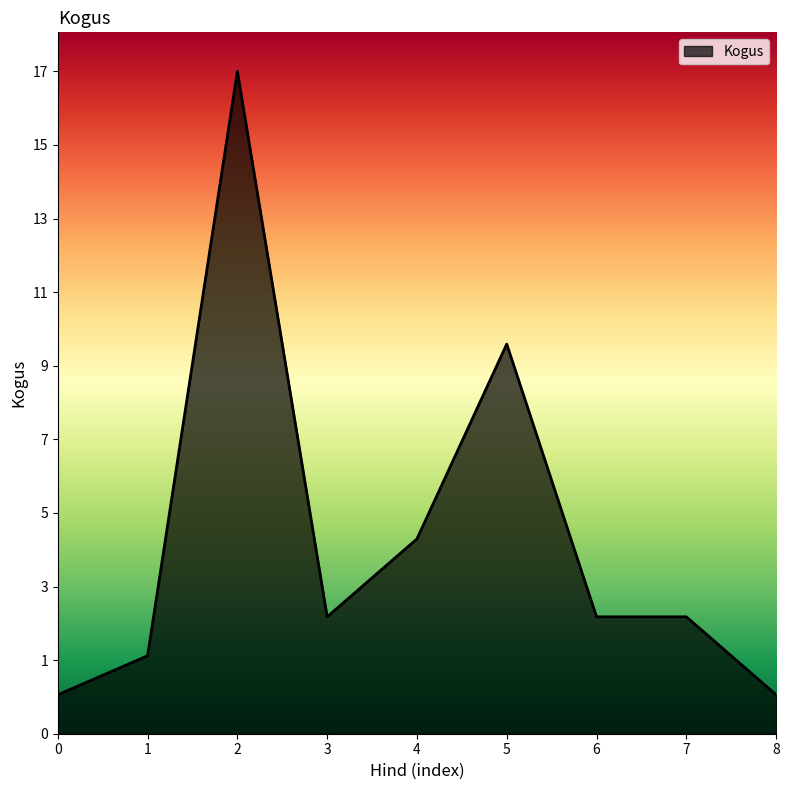

Is this an area chart (filled region under the line)?

Yes